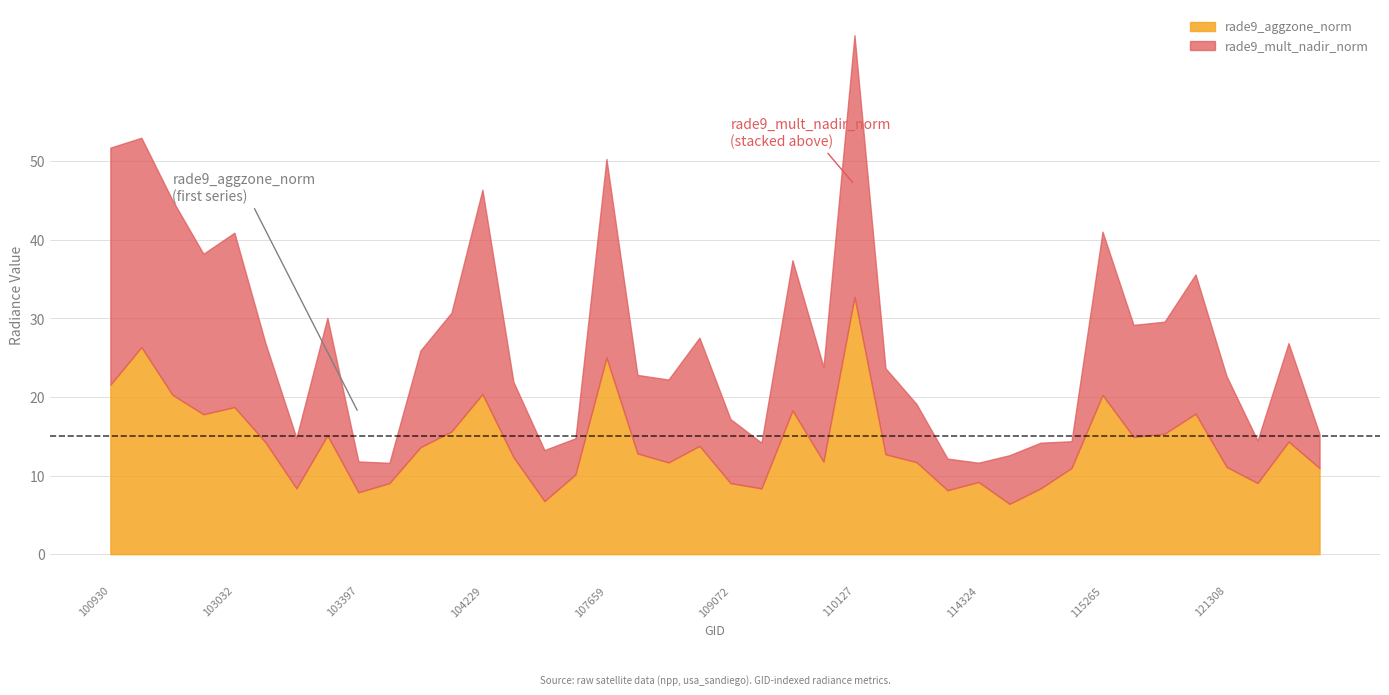

Where does the rade9_mult_nadir_norm series first go above 12?

100930